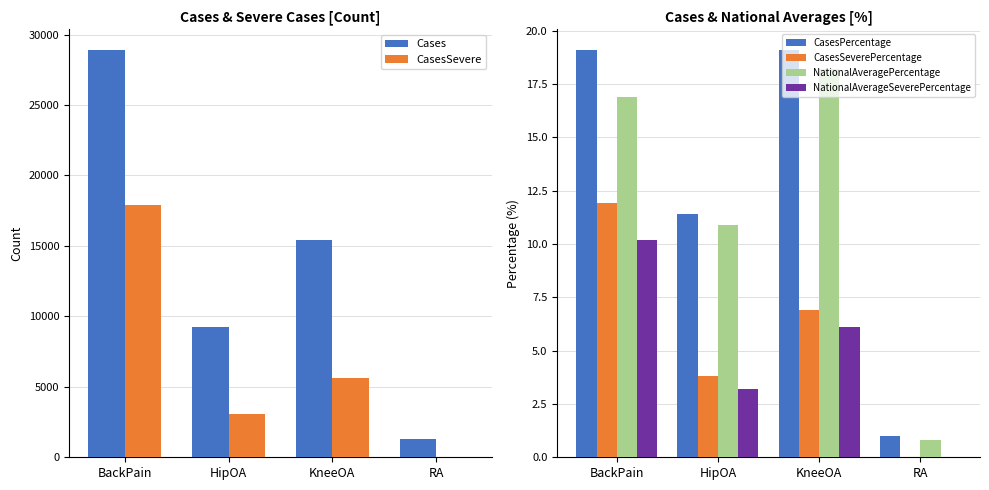

How many bars are there in each group?

6